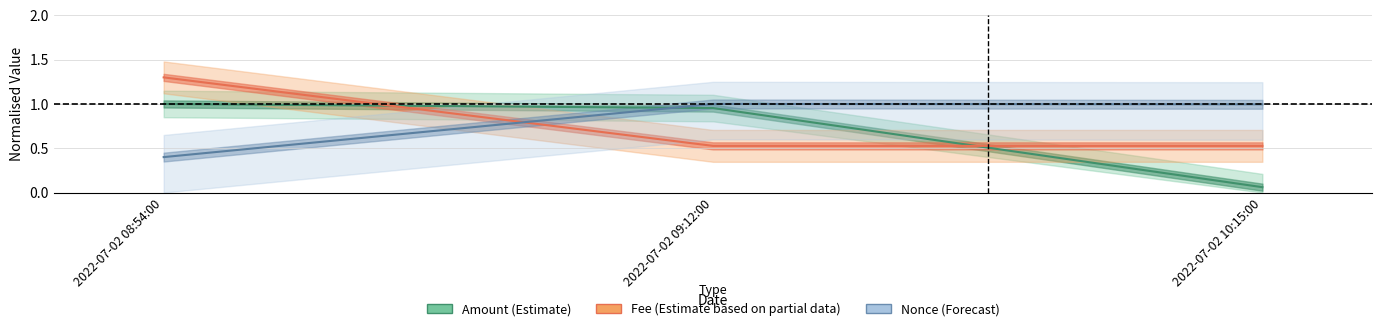

Which series has the widest spread of values?

Amount (Estimate)